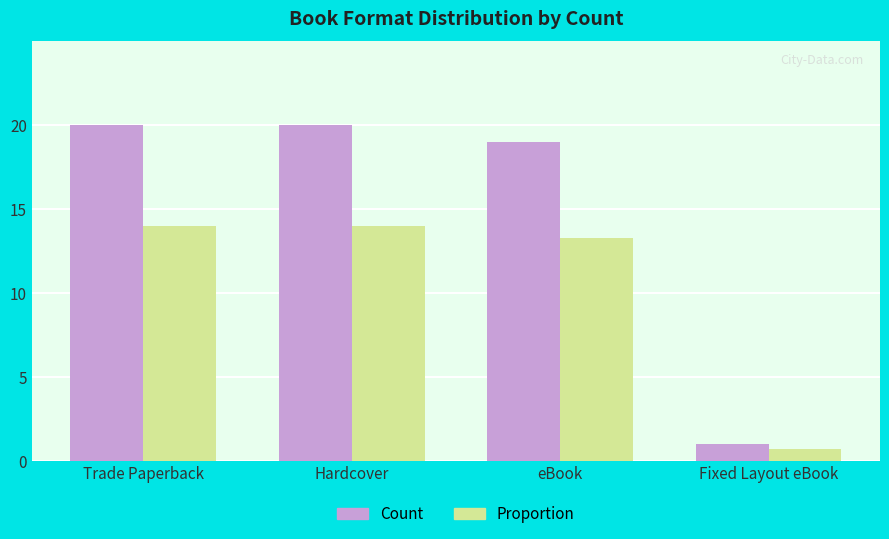

What is the total value across all series at eBook?

32.3